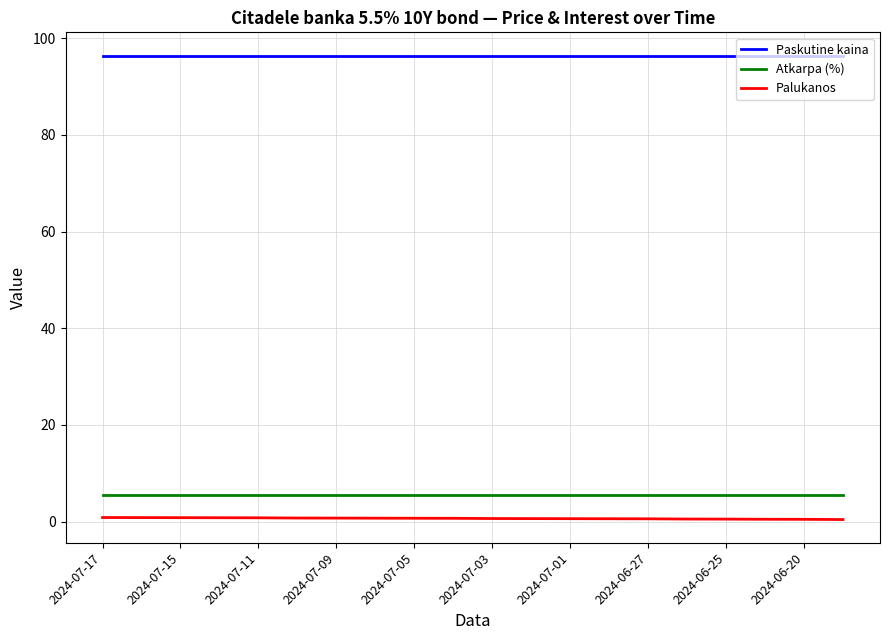

List the series in order of their peak value, lowest first.

Palukanos, Atkarpa (%), Paskutine kaina